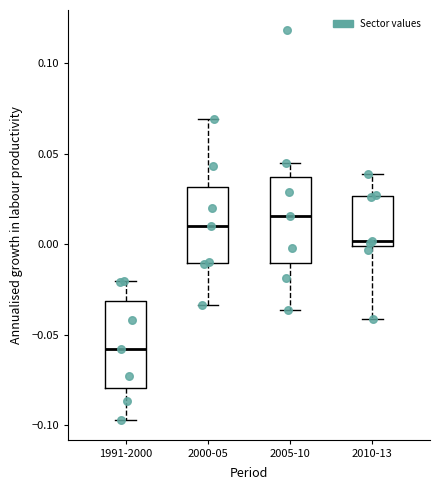

Which box has the highest median line?

2005-10